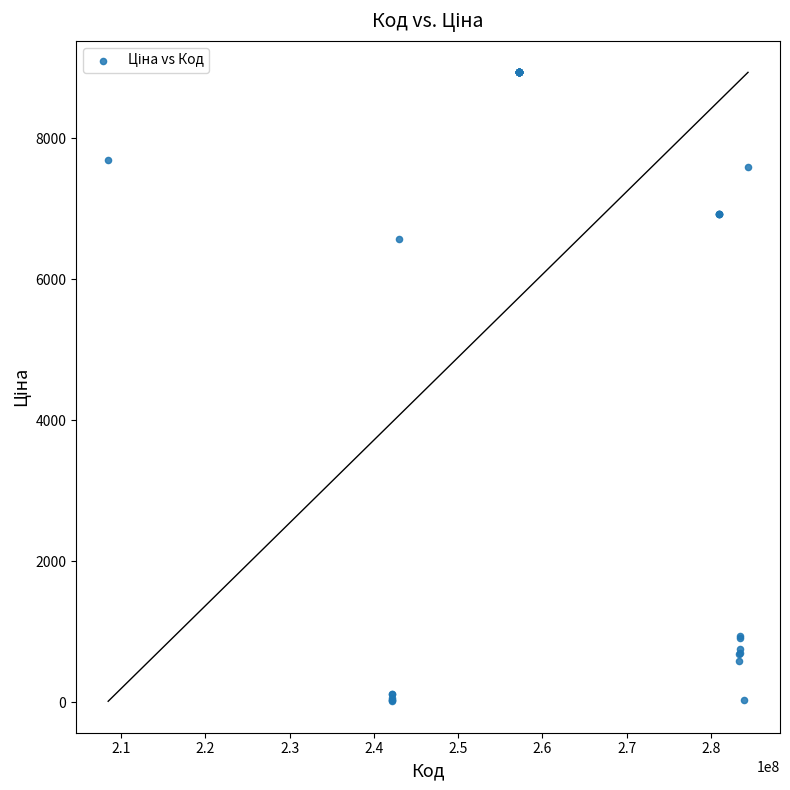

What Y value in the scatter plot is closest to 4475?

6568.8